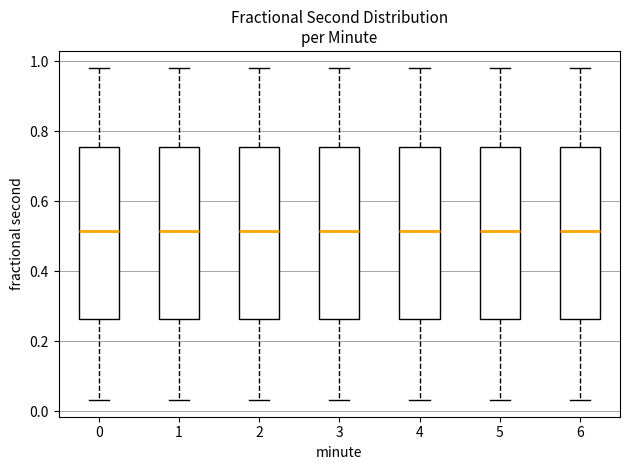

Reading left to right, transcribe this box plot: for each box, give where its median line is, the range the box spans, and where its two whiskers end, as read against the y-axis. The values are not printed on the chart, so give them approximately, as read against the axis.

0: median 0.52, box 0.26 to 0.76, whiskers 0.04 to 0.98
1: median 0.52, box 0.26 to 0.76, whiskers 0.04 to 0.98
2: median 0.52, box 0.26 to 0.76, whiskers 0.04 to 0.98
3: median 0.52, box 0.26 to 0.76, whiskers 0.04 to 0.98
4: median 0.52, box 0.26 to 0.76, whiskers 0.04 to 0.98
5: median 0.52, box 0.26 to 0.76, whiskers 0.04 to 0.98
6: median 0.52, box 0.26 to 0.76, whiskers 0.04 to 0.98